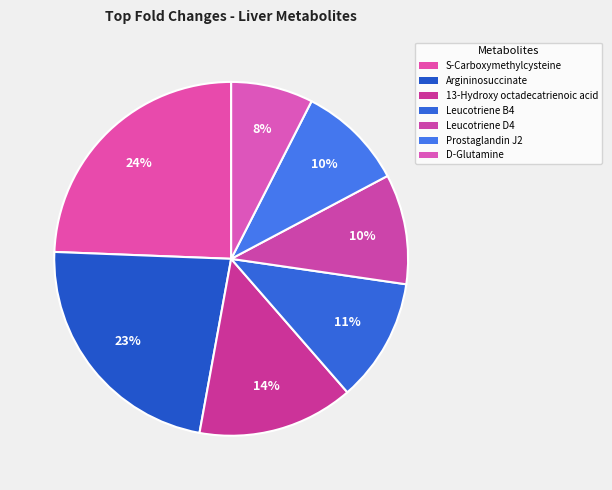

True or false: Leucotriene B4 accounts for 19% of the total.

False